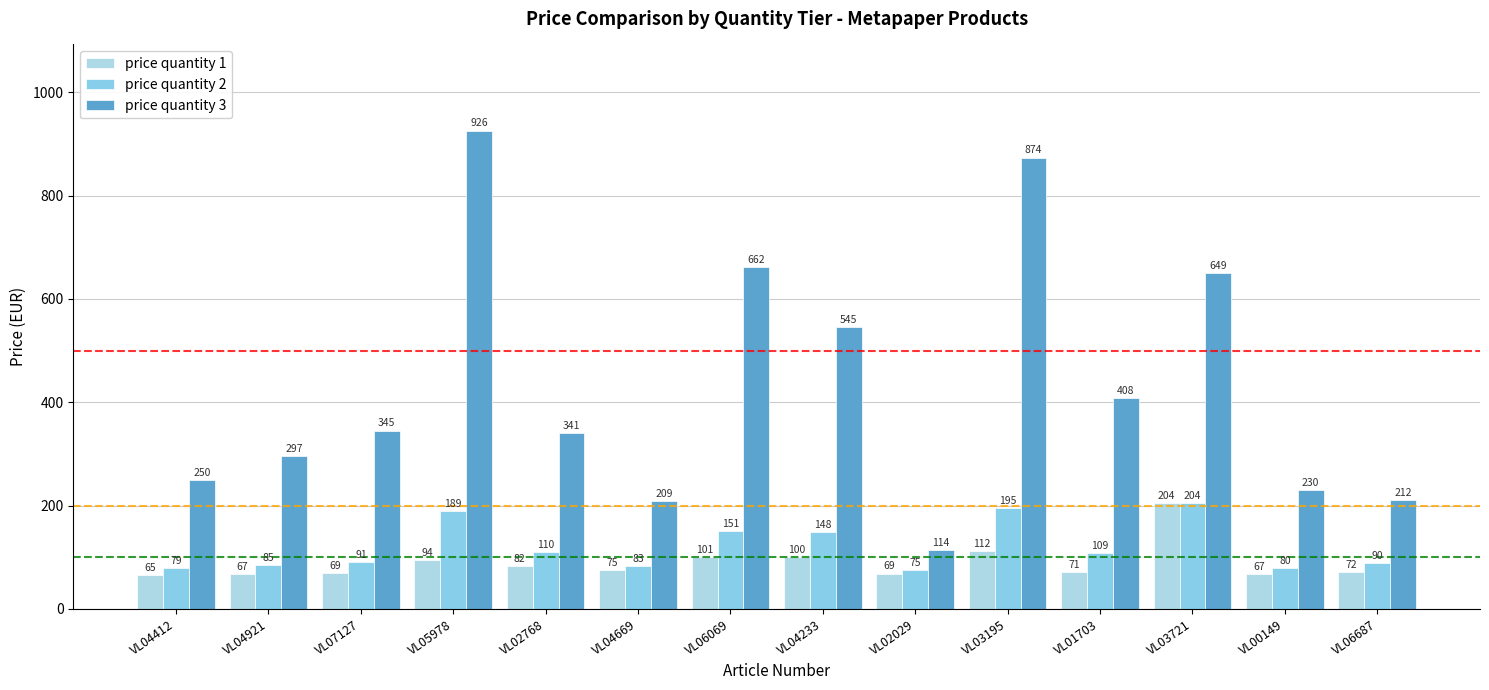

At how many categories does at least one series exceed 544?

5